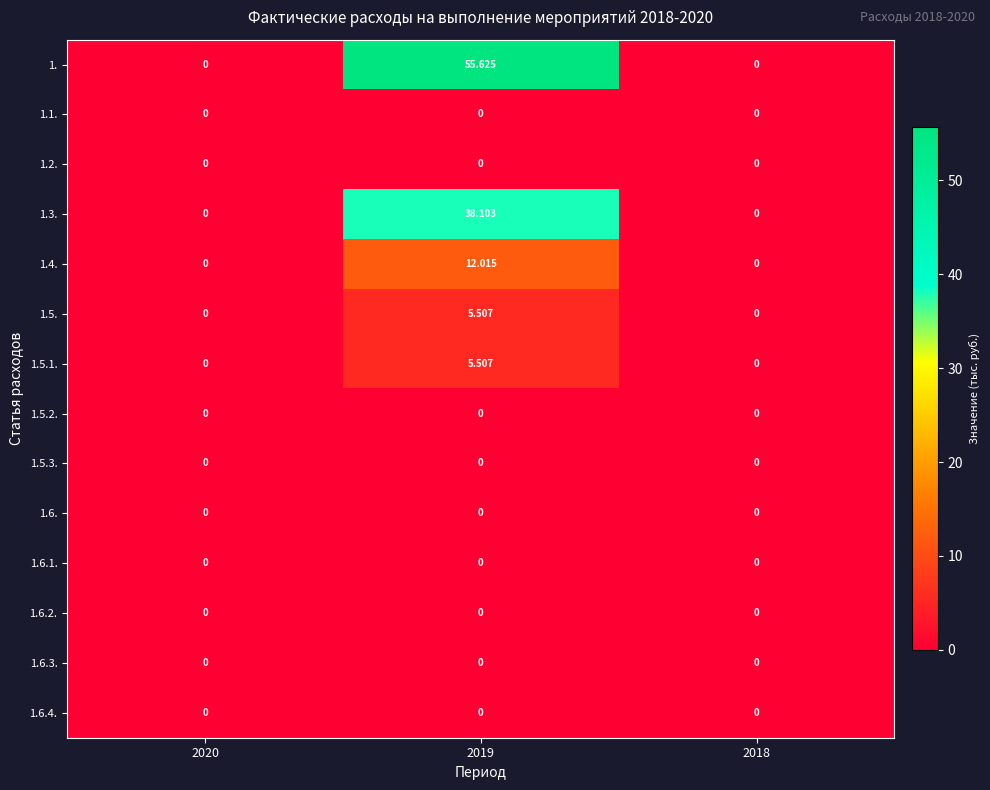

Which series has the largest total across all categories?

1.